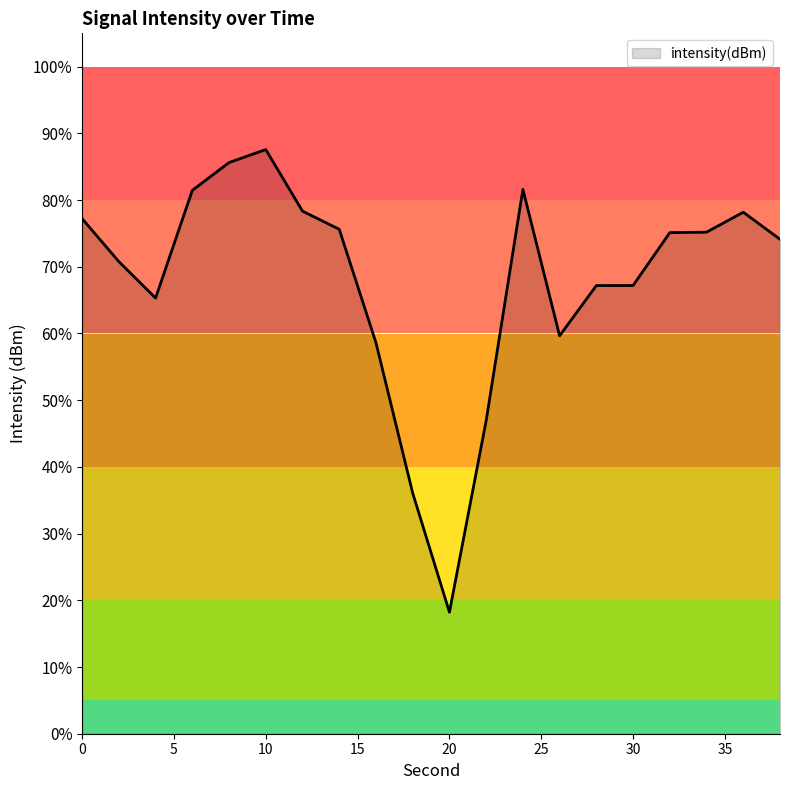

What is the difference between the maximum and minimum values?

69.4